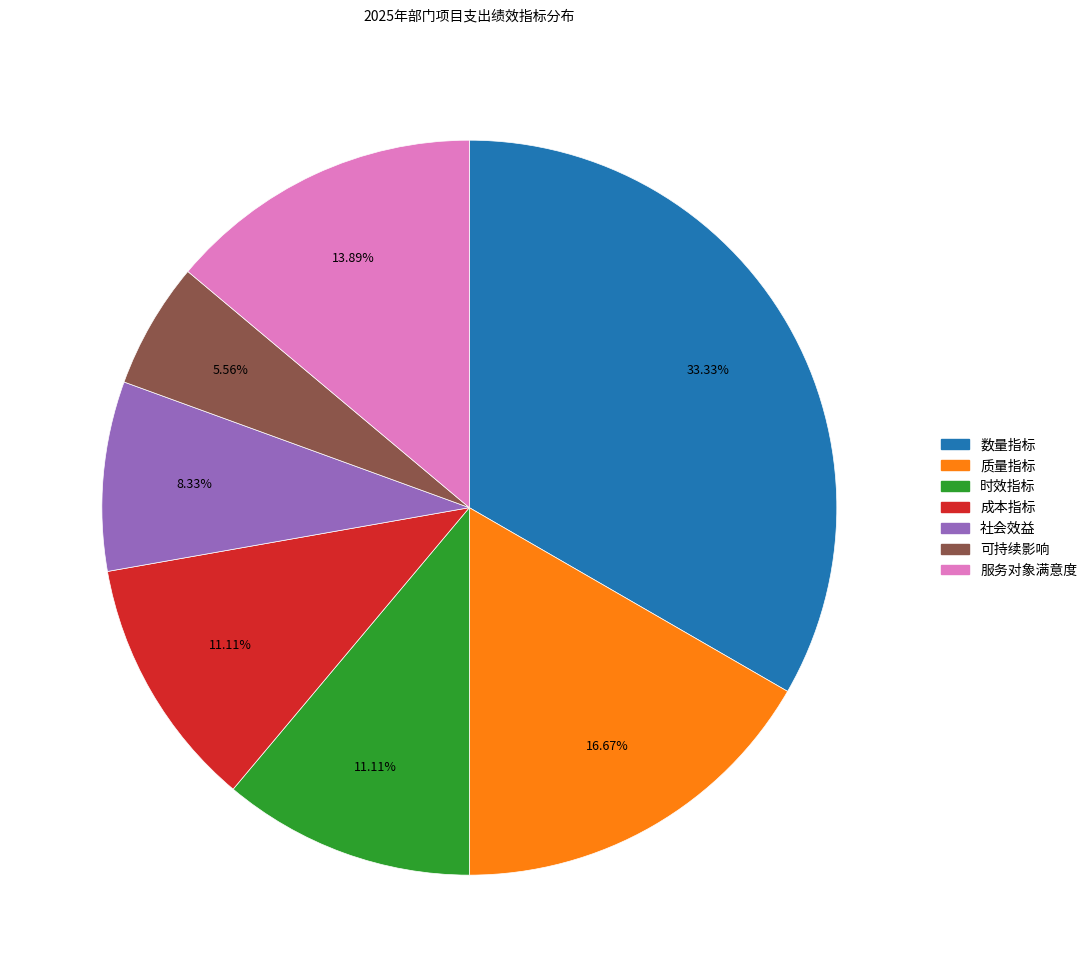

Which slice is the smallest?

可持续影响